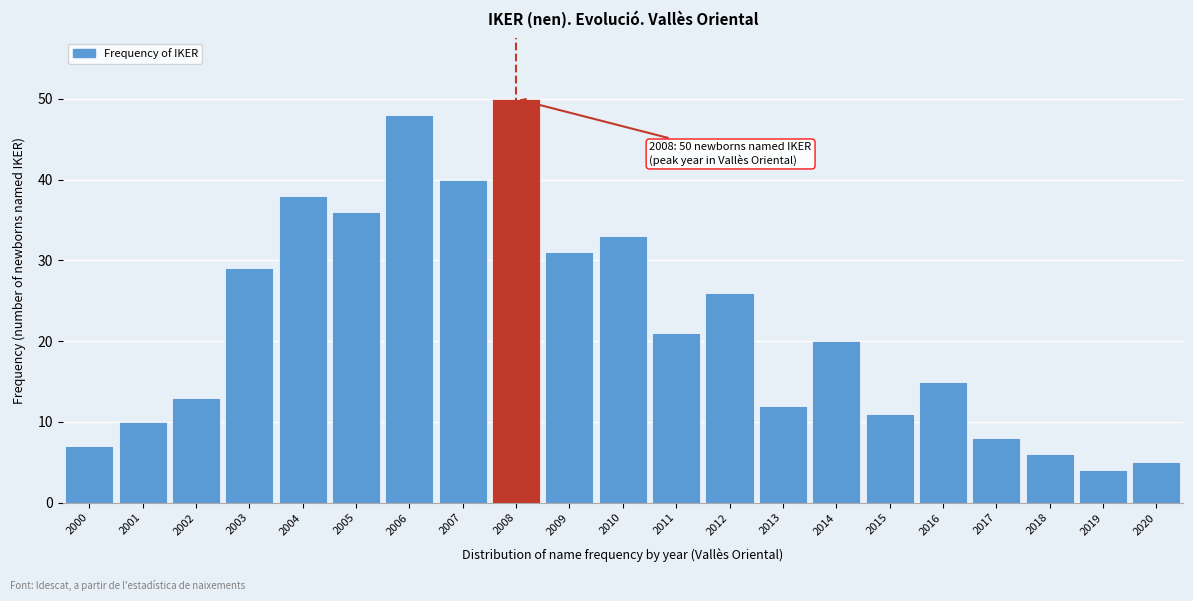

Reading right to left, list all the values displayed in this chart.

5	4	6	8	15	11	20	12	26	21	33	31	50	40	48	36	38	29	13	10	7